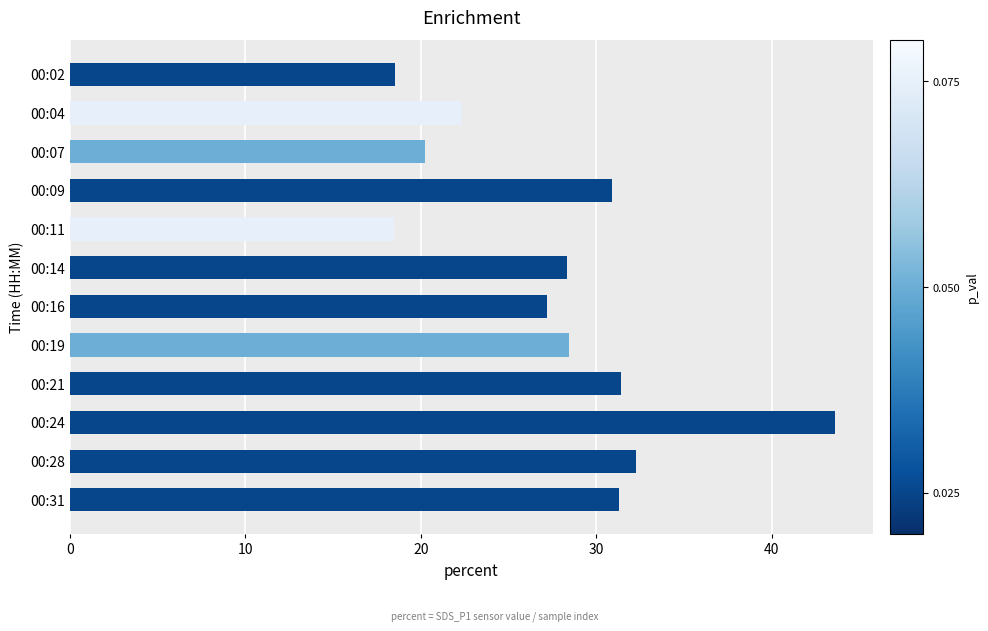

Which has a higher value, 00:14 or 00:04?

00:14